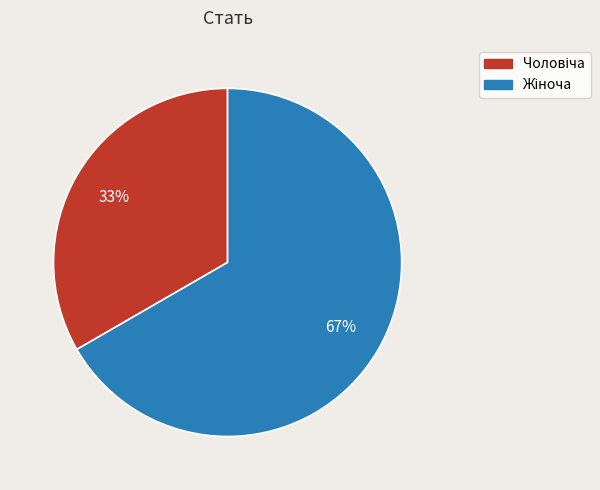

Is there a majority slice in this chart?

Yes